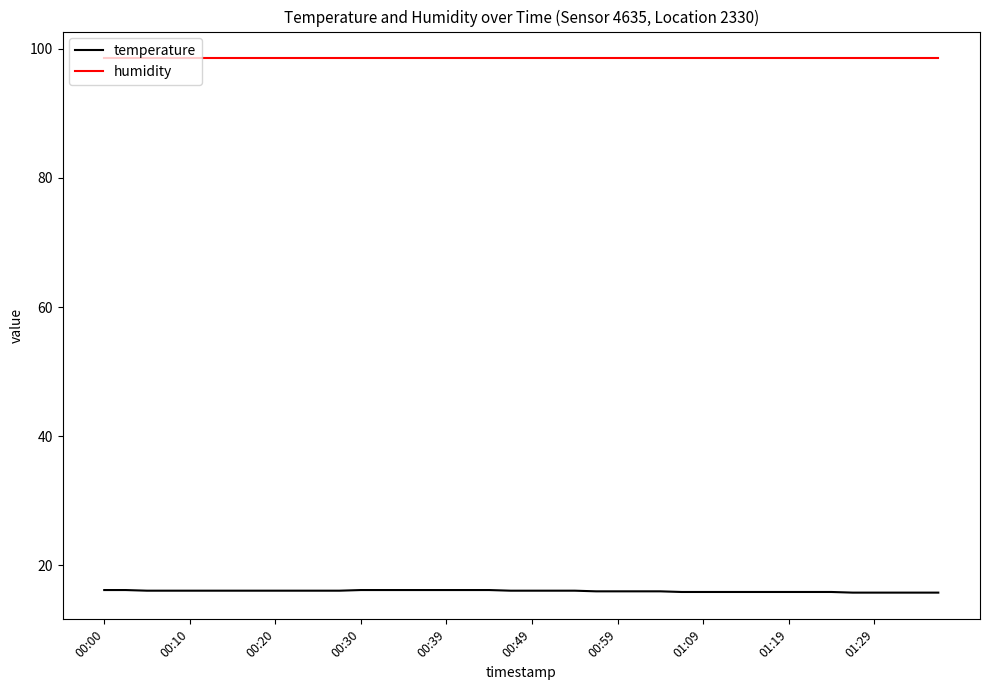

Which series has the largest total across all categories?

humidity